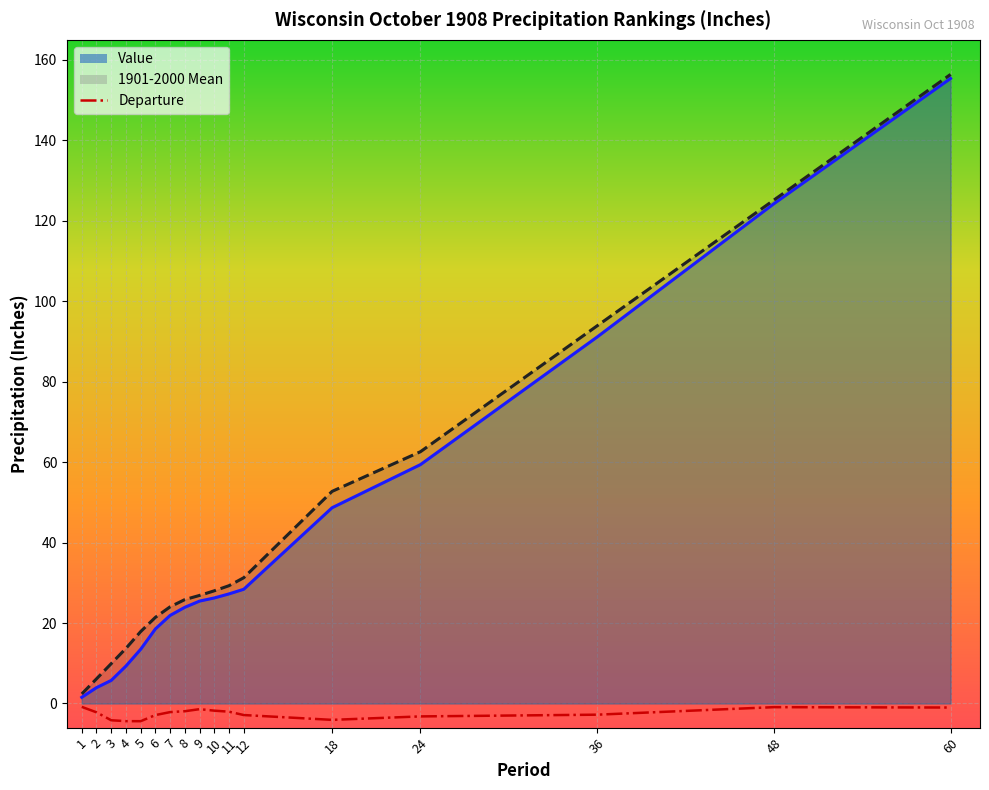

How many lines are shown in the chart?

3